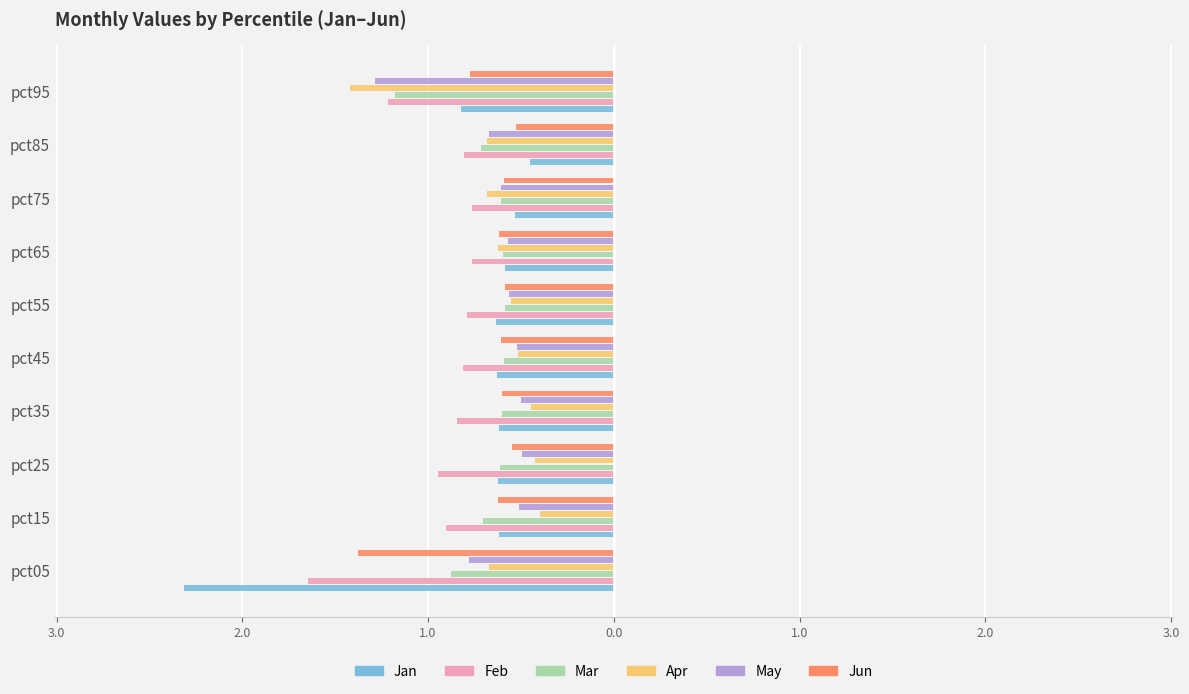

Reading right to left, what are all the values shown in this chart?

Jan: -0.8	-0.5	-0.5	-0.6	-0.6	-0.6	-0.6	-0.6	-0.6	-2.3
Feb: -1.2	-0.8	-0.8	-0.8	-0.8	-0.8	-0.8	-0.9	-0.9	-1.6
Mar: -1.2	-0.7	-0.6	-0.6	-0.6	-0.6	-0.6	-0.6	-0.7	-0.9
Apr: -1.4	-0.7	-0.7	-0.6	-0.6	-0.5	-0.4	-0.4	-0.4	-0.7
May: -1.3	-0.7	-0.6	-0.6	-0.6	-0.5	-0.5	-0.5	-0.5	-0.8
Jun: -0.8	-0.5	-0.6	-0.6	-0.6	-0.6	-0.6	-0.5	-0.6	-1.4